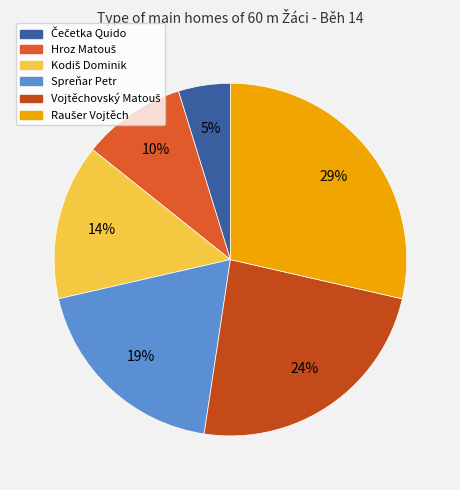

What percentage do Spreňar Petr and Kodiš Dominik together represent?

33.3%